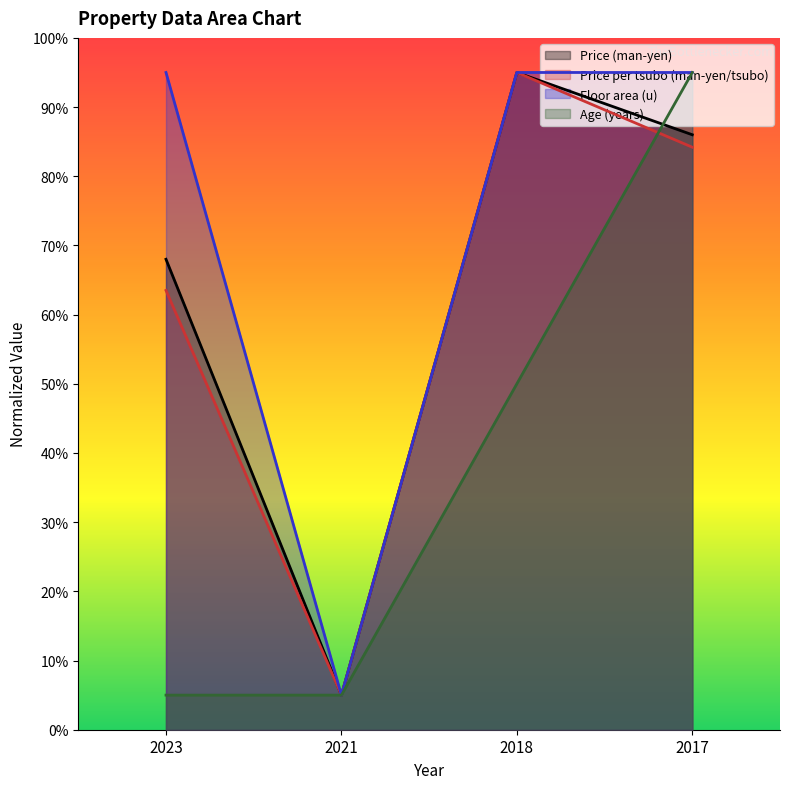

Reading left to right, what are all the values shown in this chart?

Price (man-yen): 68.0	5.0	95.0	86.0
Price per tsubo (man-yen/tsubo): 63.5	5.0	95.0	84.2
Floor area (u): 95.0	5.0	95.0	95.0
Age (years): 5.0	5.0	50.0	95.0